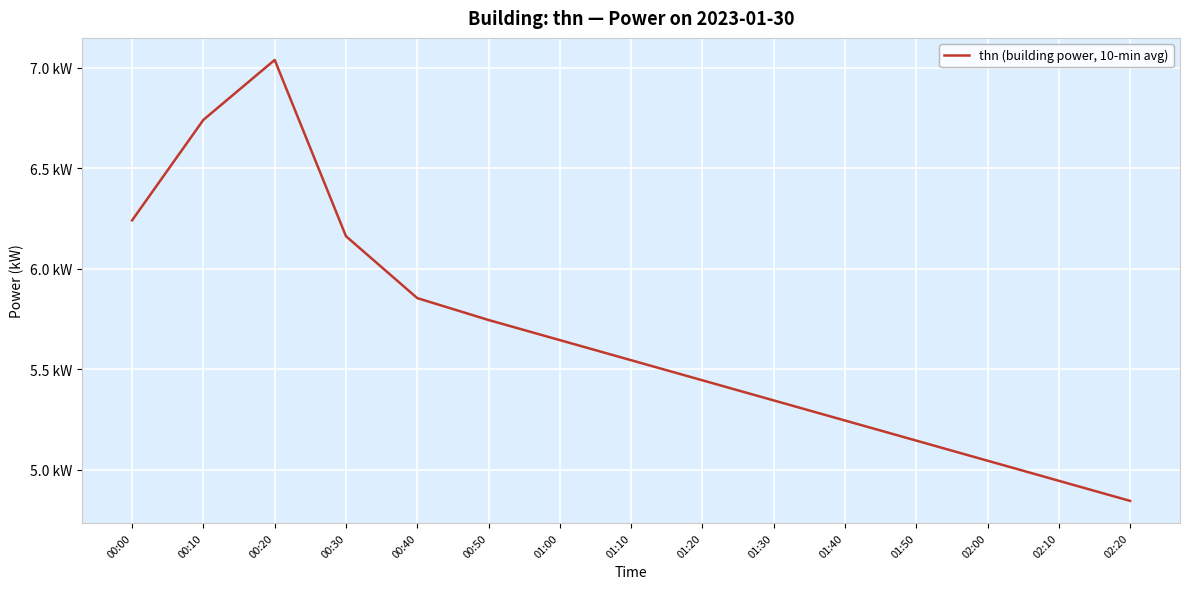

Does the chart have visible grid lines?

Yes